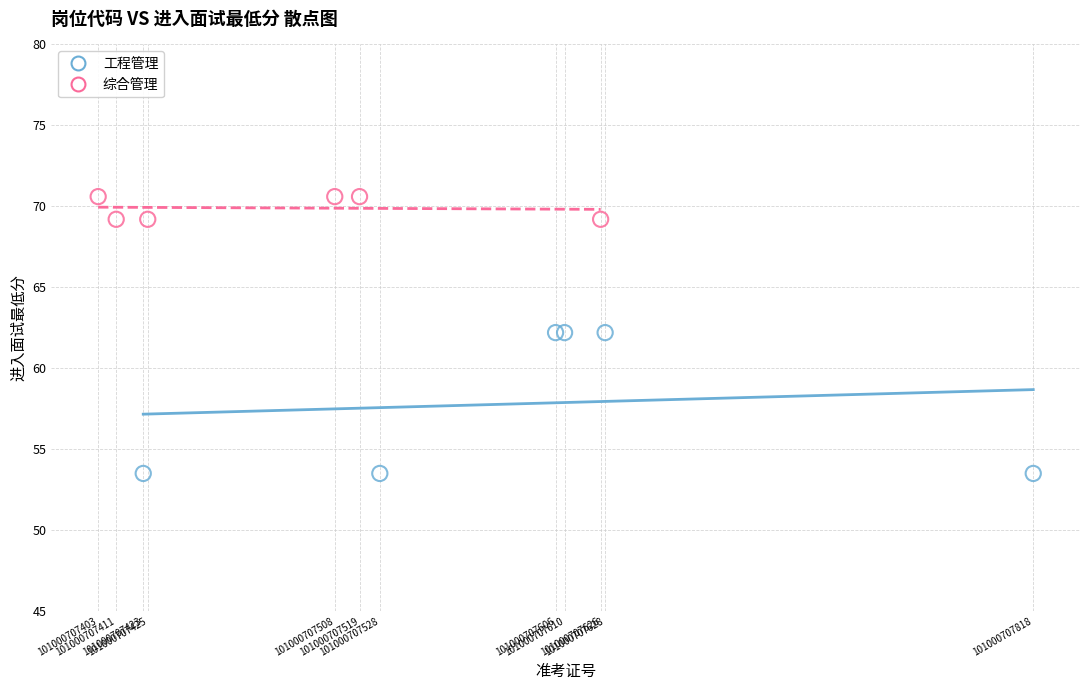

Which series reaches the maximum Y coordinate?

综合管理